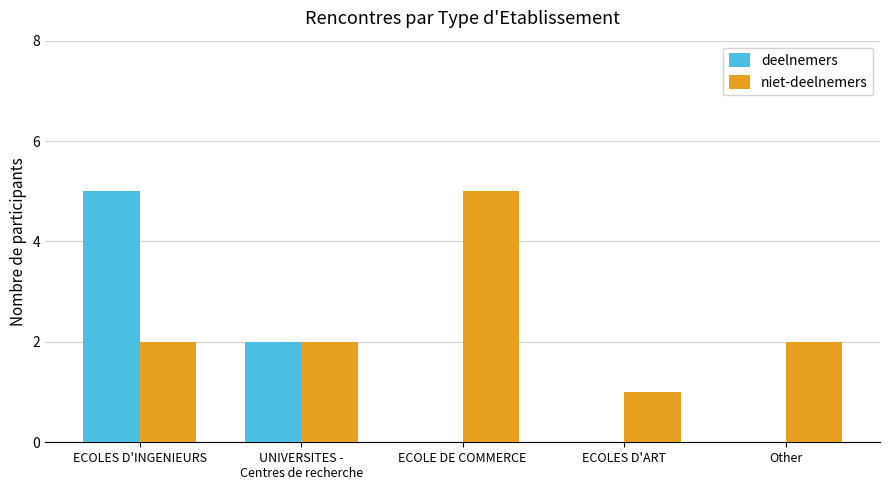

At which category is the sum across all series the highest?

ECOLES D'INGENIEURS